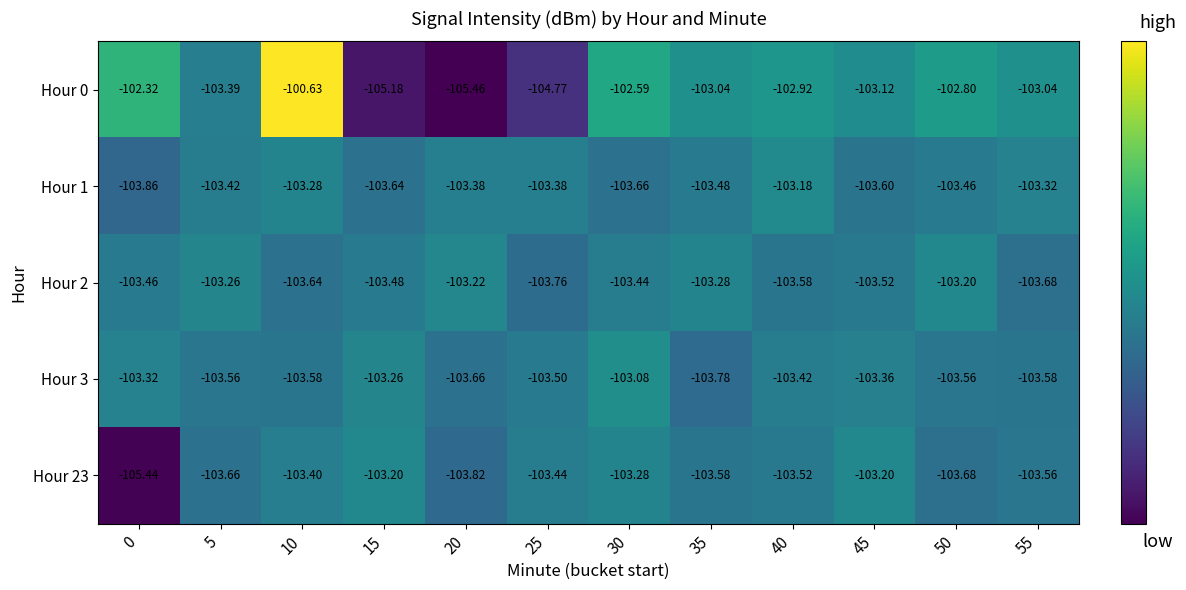

How many series are shown in this chart?

5